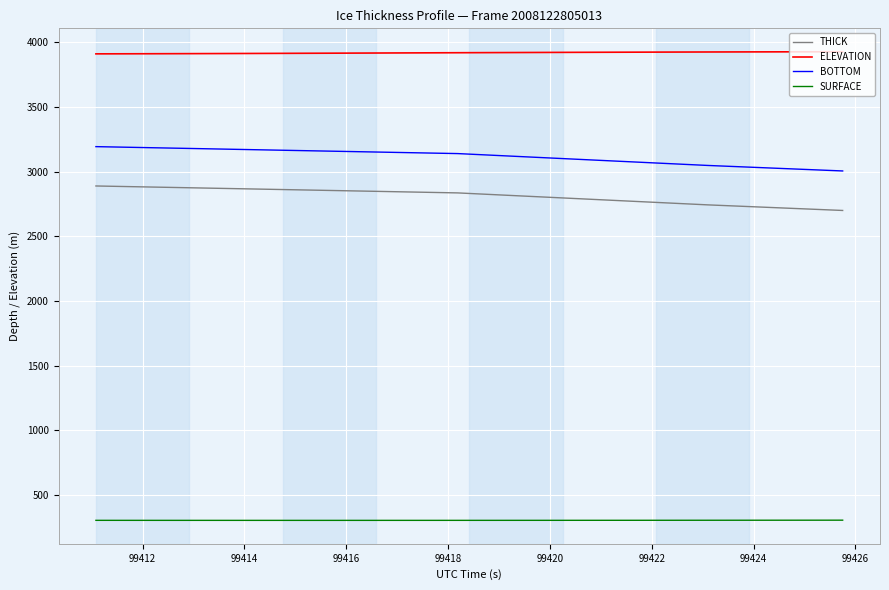

What is the difference between the maximum and minimum values in the THICK series?

189.3